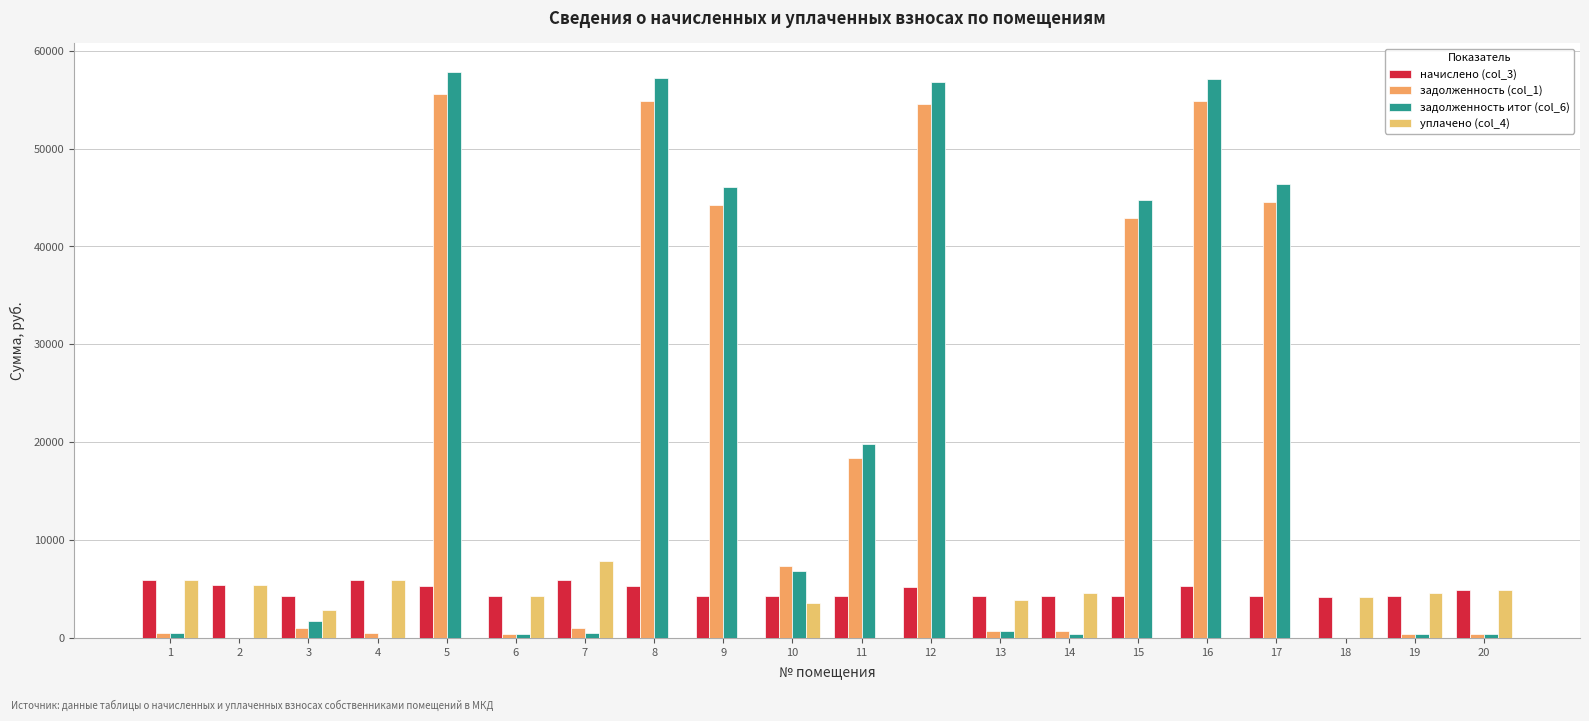

How many series are shown in this chart?

4